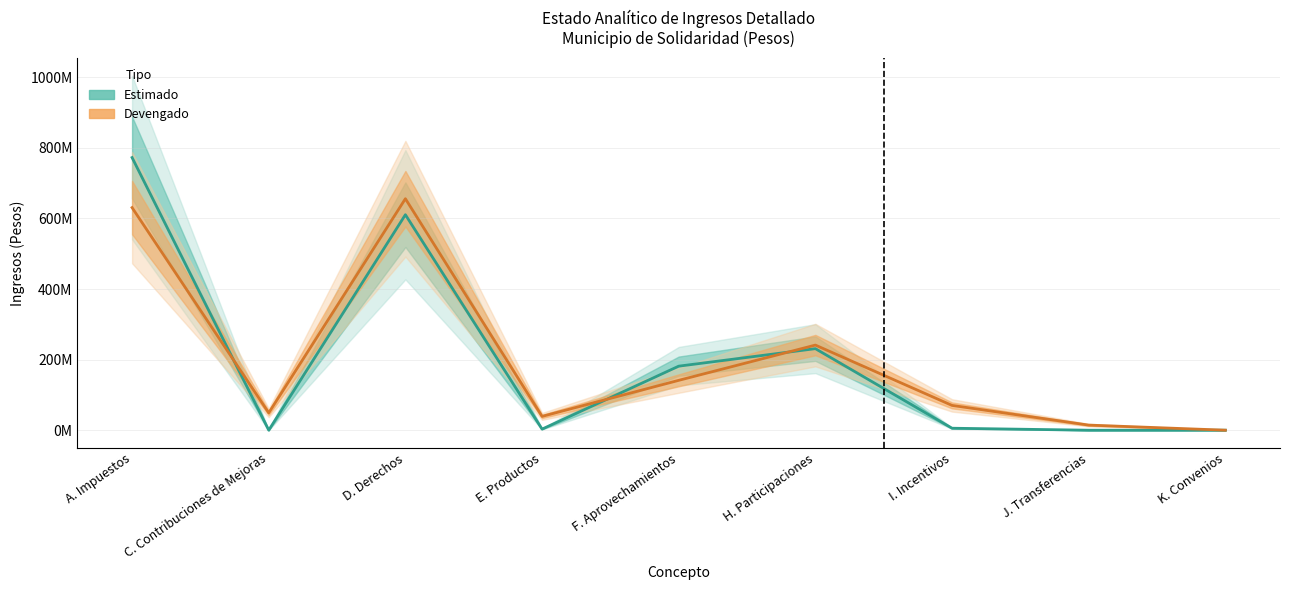

The value of Devengado at F. Aprovechamientos is 141256397.8. True or false?

True